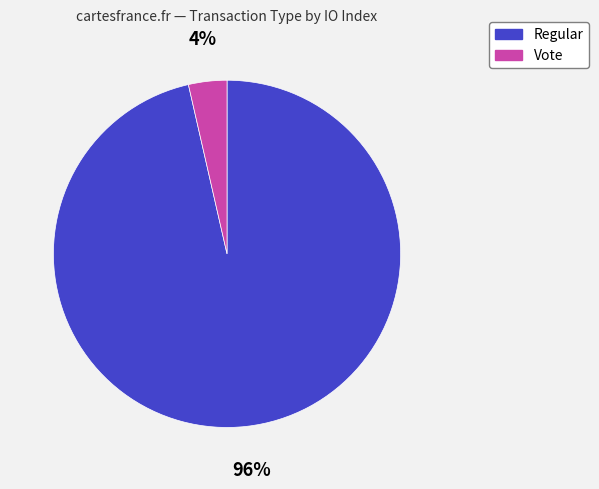

Between Regular and Vote, which is larger?

Regular